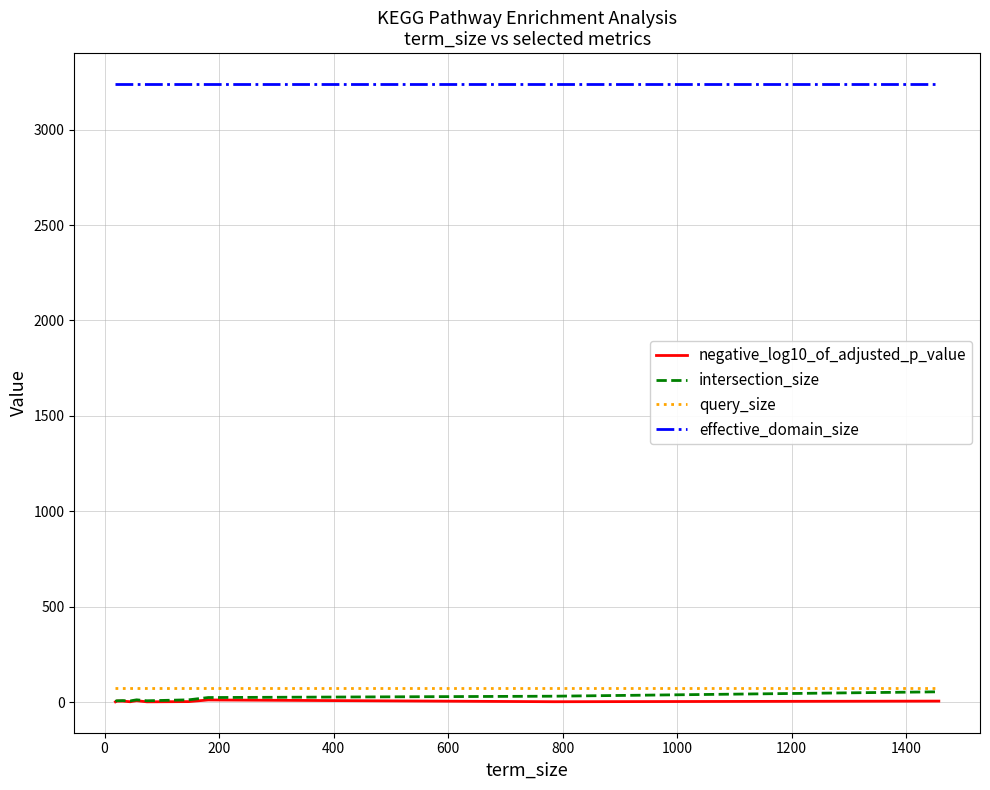

Which series has the largest total across all categories?

effective_domain_size